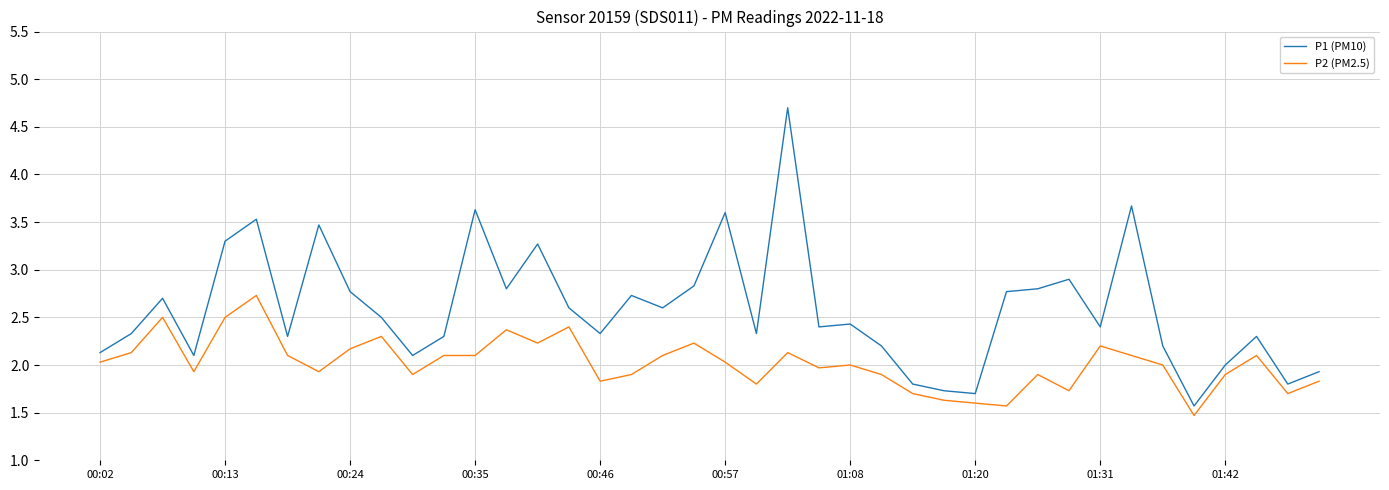

Rank the series by their maximum value, from highest to lowest.

P1 (PM10), P2 (PM2.5)